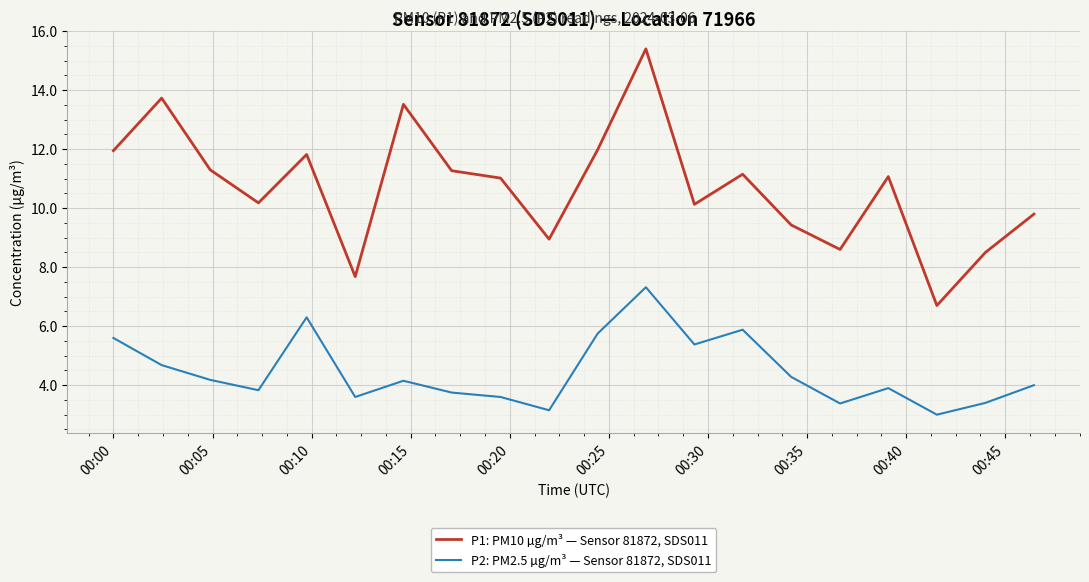

How many lines are shown in the chart?

2